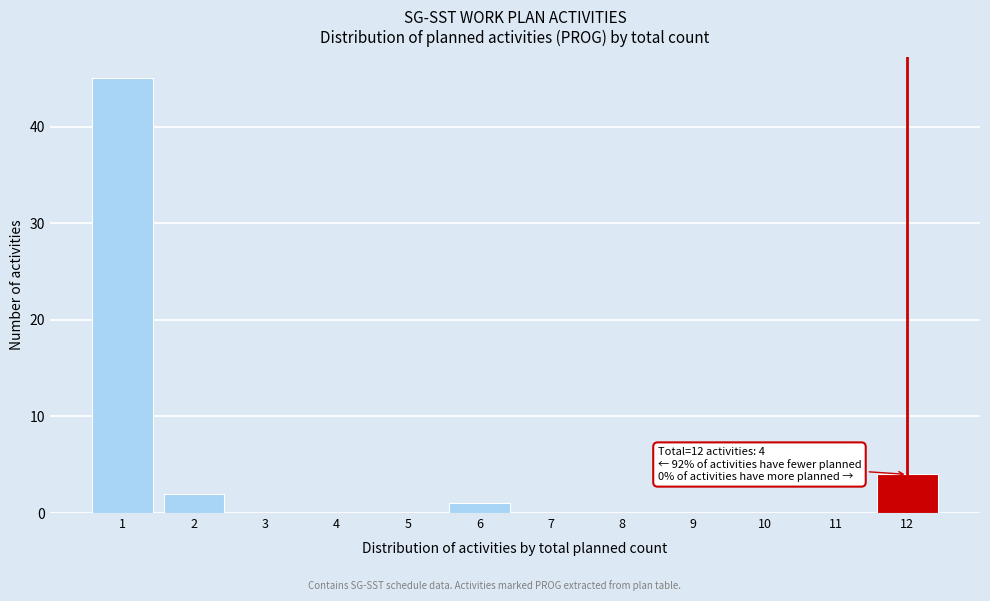

Over which range of the x-axis is the bar tallest?

0.5 to 1.5